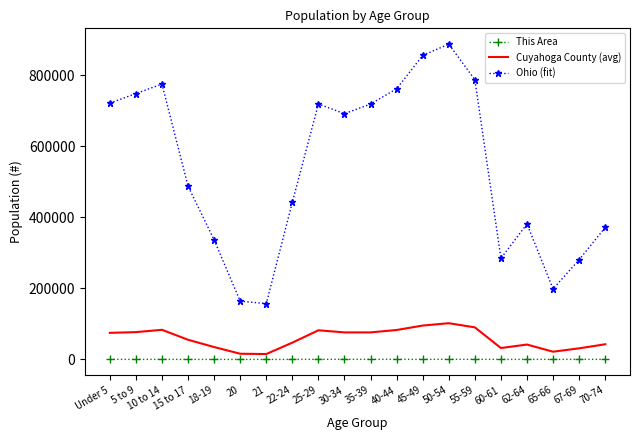

The value of Cuyahoga County (avg) at 15 to 17 is 91367. True or false?

False